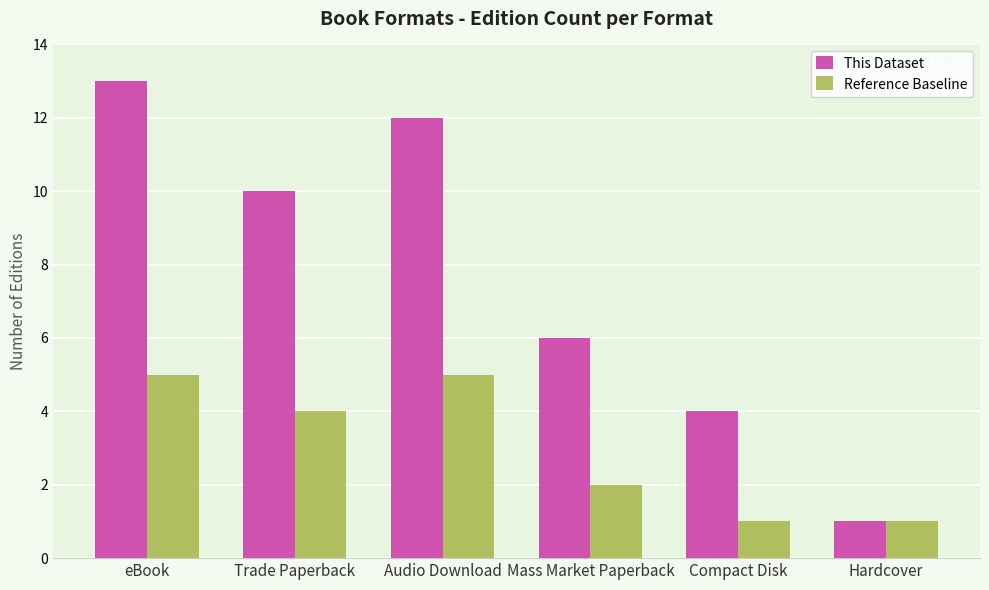

Reading right to left, list all the values displayed in this chart.

This Dataset: 1	4	6	12	10	13
Reference Baseline: 1	1	2	5	4	5